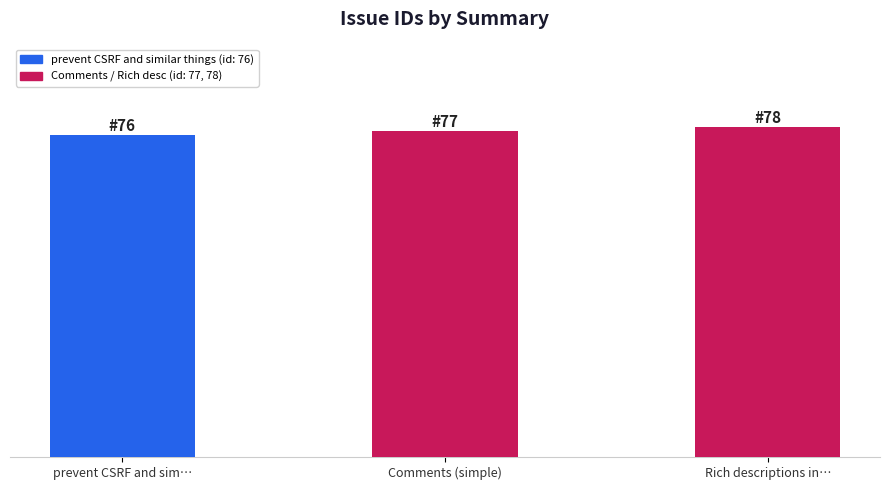

What is the label of the 3rd bar from the right?

prevent CSRF and sim…